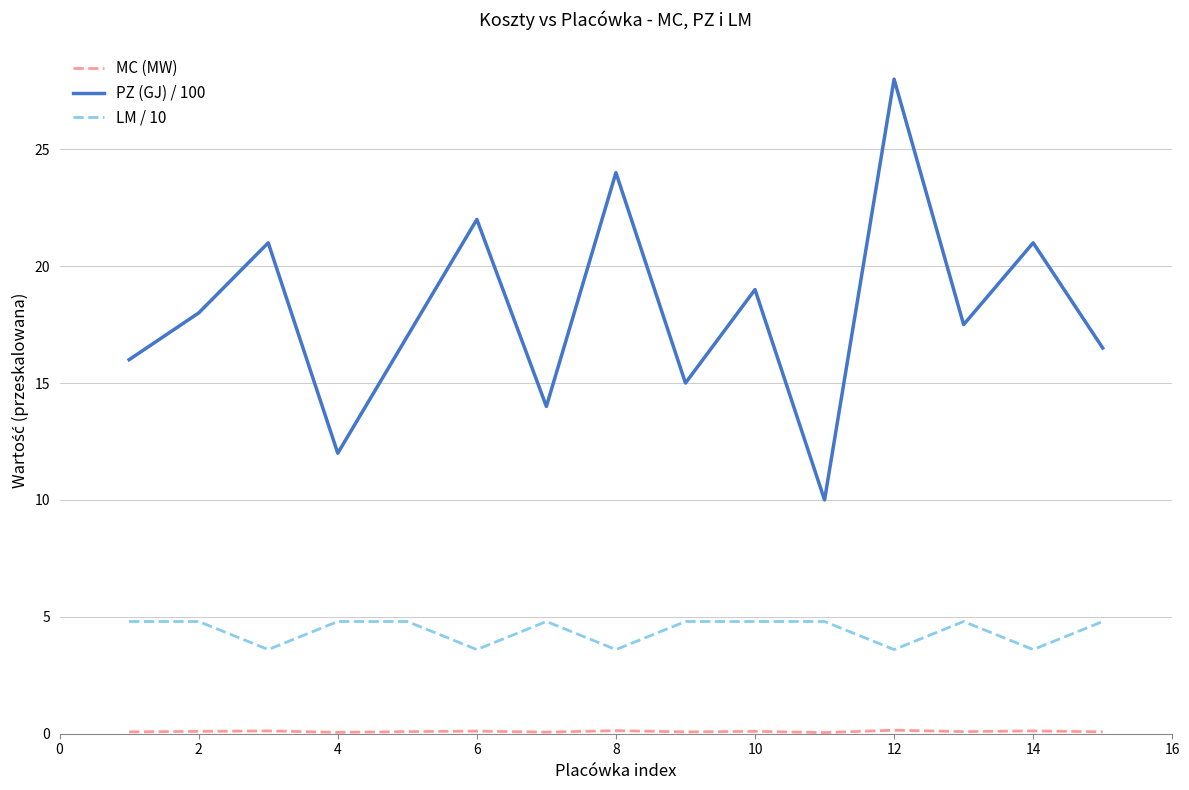

Which series has the largest total across all categories?

PZ (GJ) / 100